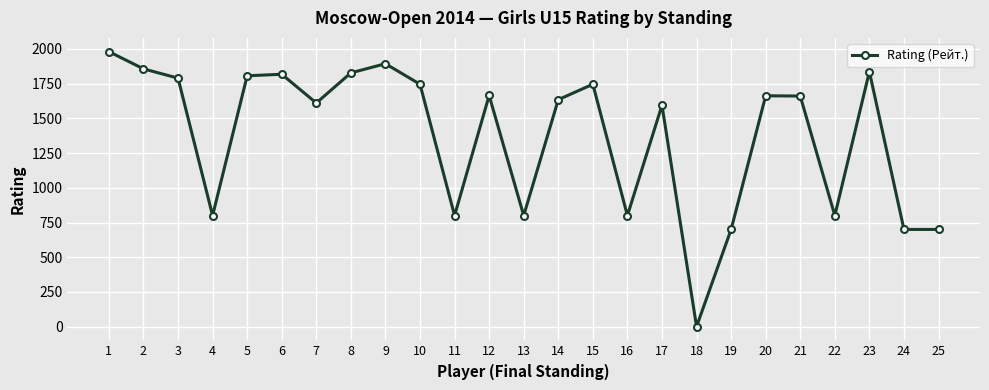

Is this an area chart (filled region under the line)?

No